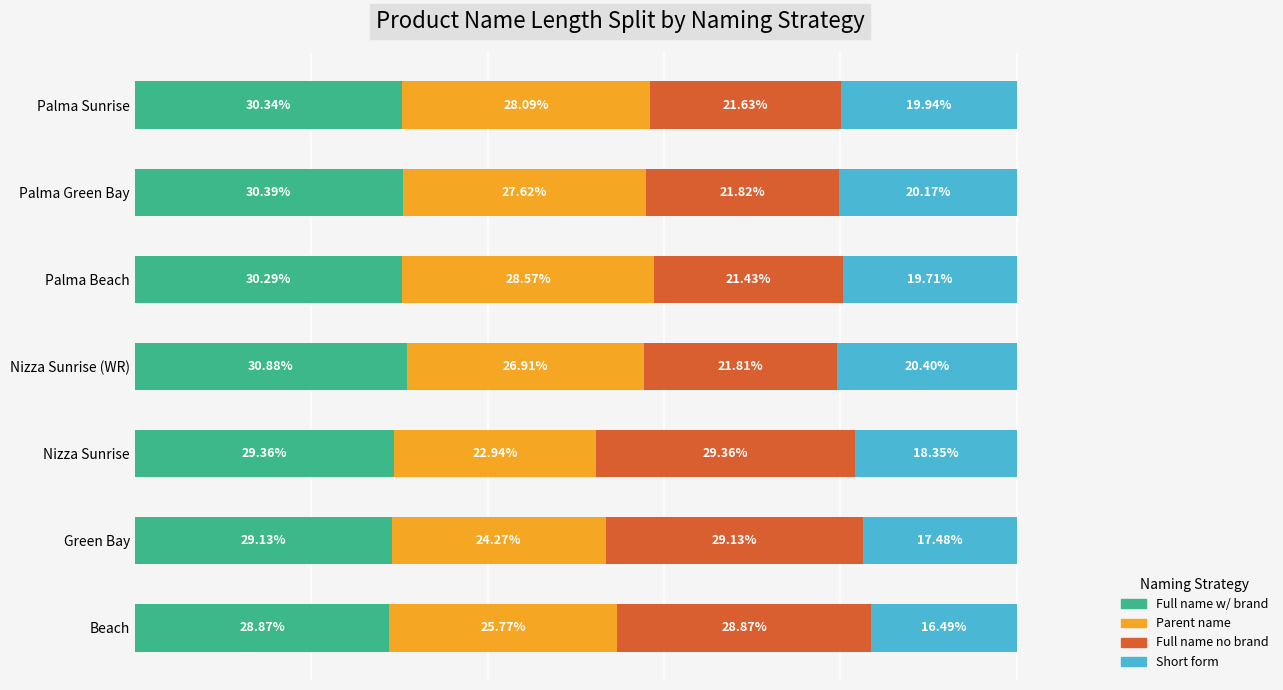

What is the value of the Len7 (Col7) bar at the 4th from the left?

20.4